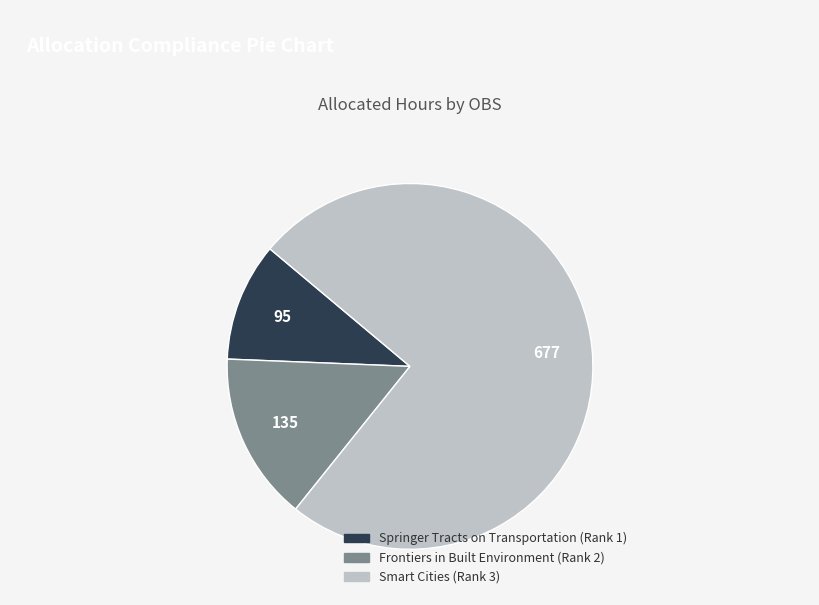

Approximately how many times larger is the value at Smart Cities (Rank 3) compared to Springer Tracts on Transportation (Rank 1)?

7.1